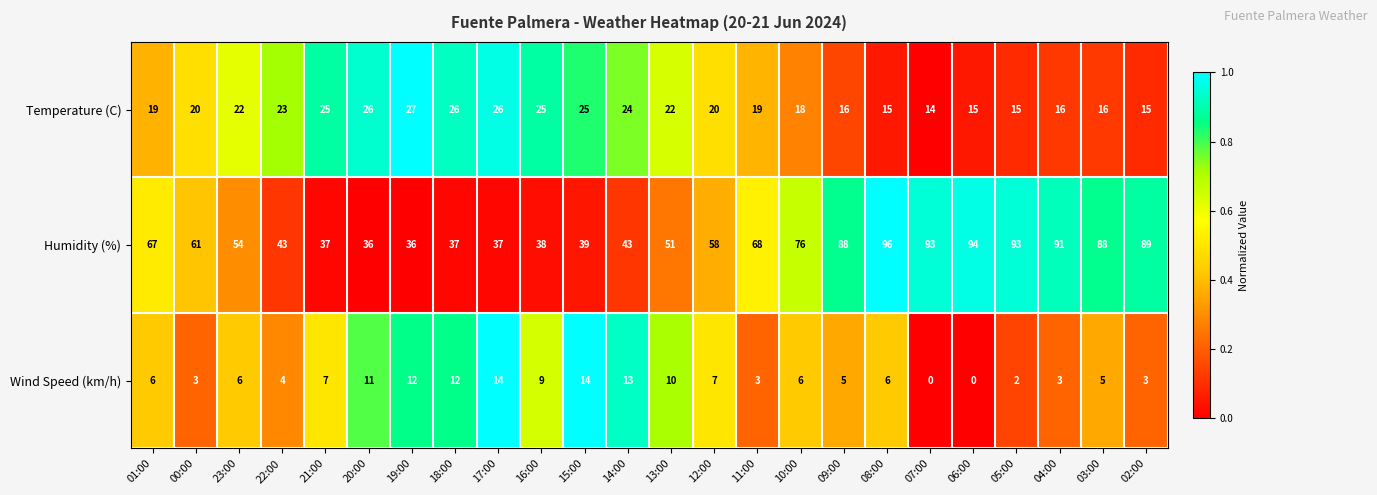

Which category has the lowest value in the Temperature (C) series?

07:00